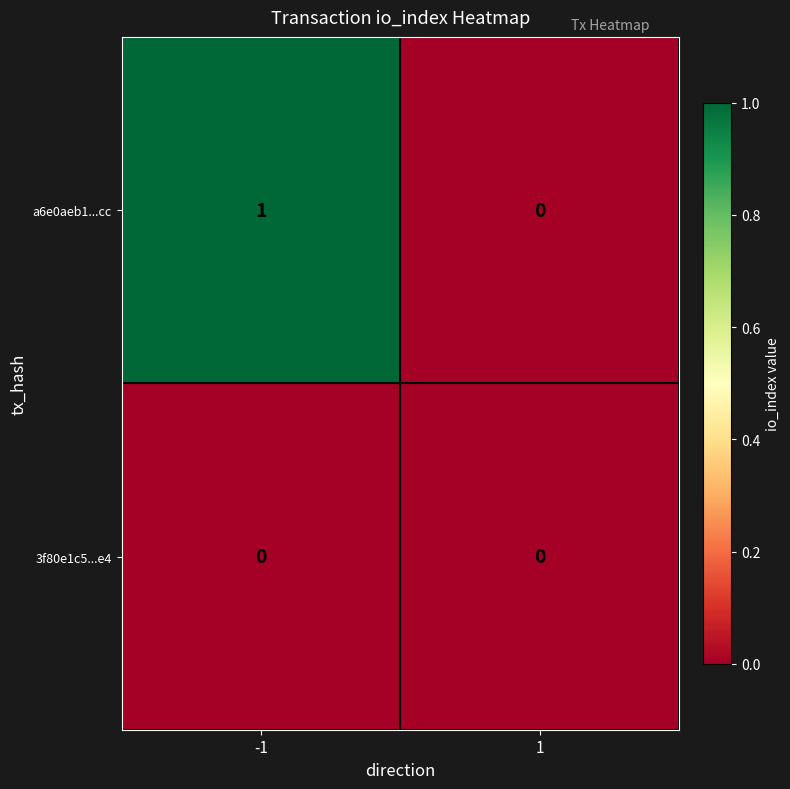

The 3f80e1c5...e4 series shows 0 at -1. True or false?

True